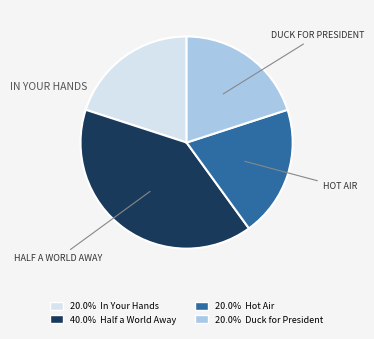

Is there any slice that represents more than half of the pie?

No